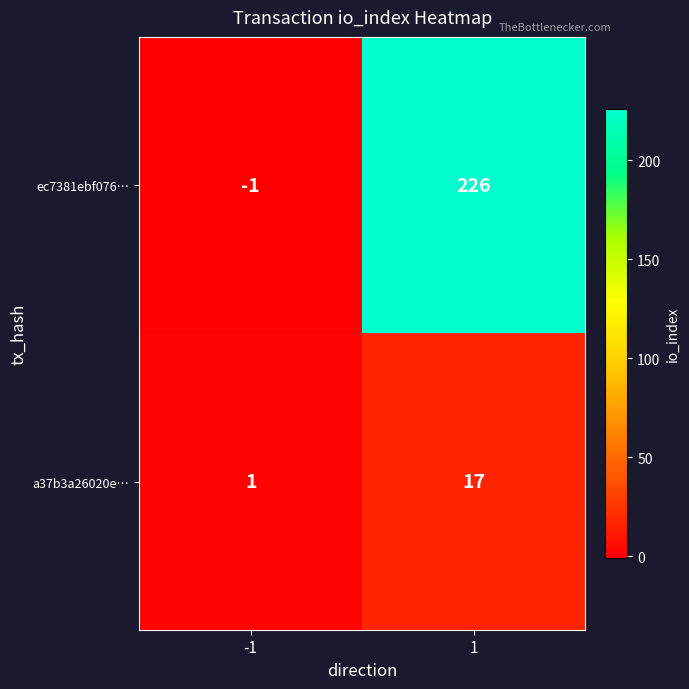

Is the value of a37b3a26020e… at 1 greater than the value of ec7381ebf076… at -1?

Yes